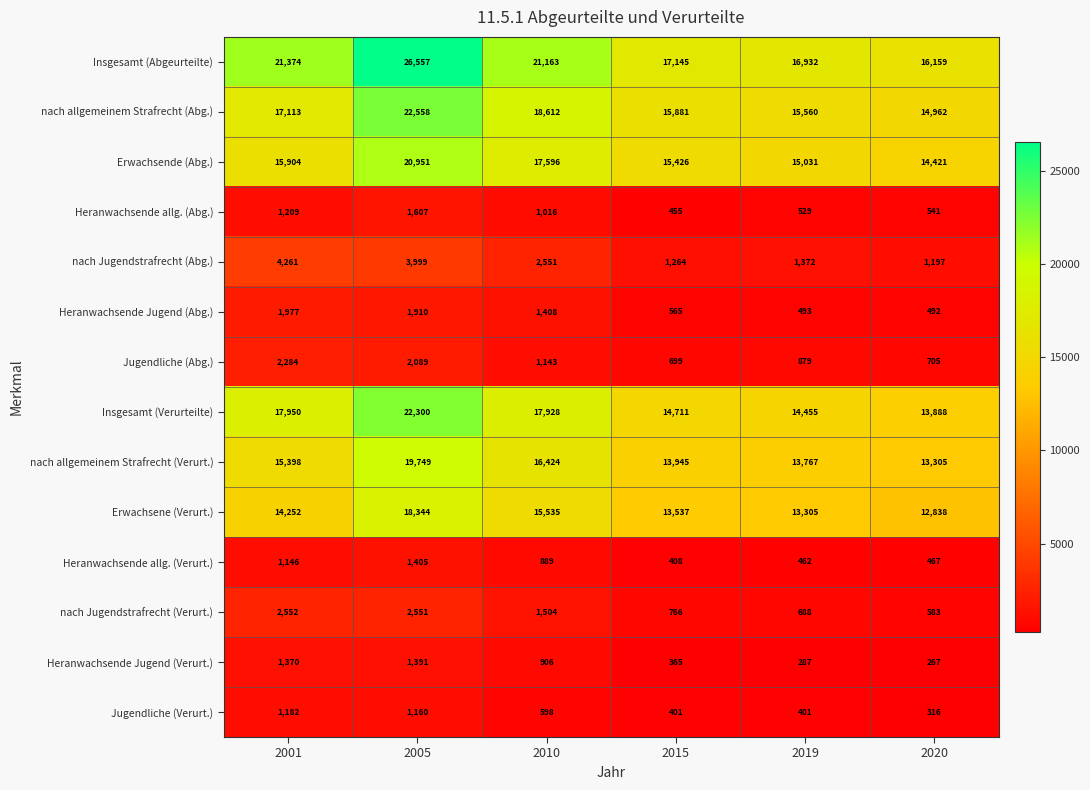

Count the number of data series in this chart.

14